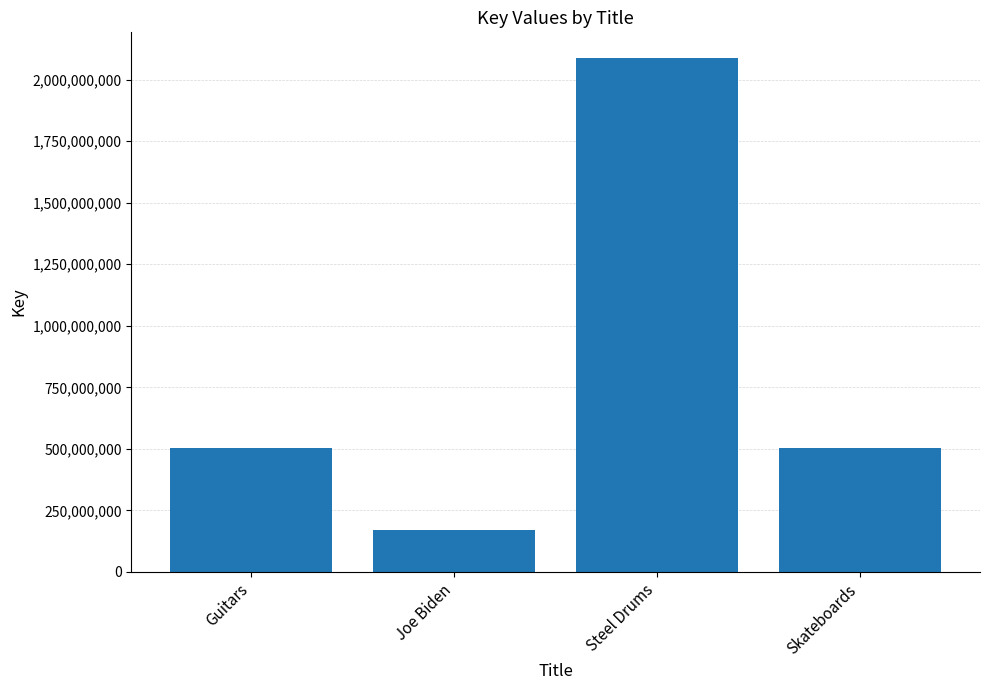

True or false: the data shows 104532843 at Guitars.

False